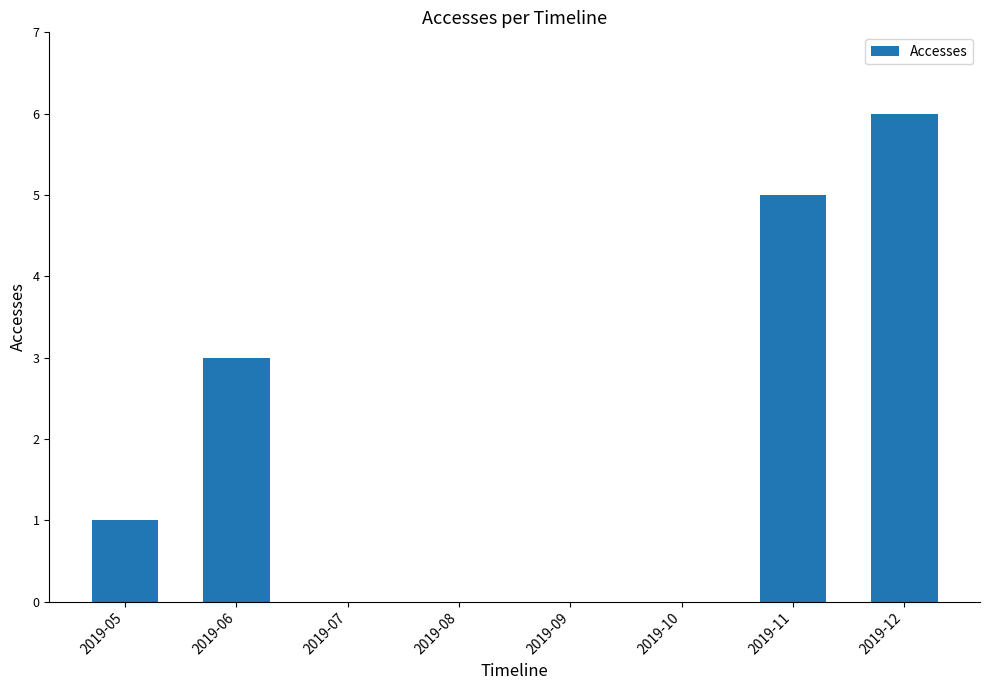

True or false: the data shows 3 at 2019-11.

False